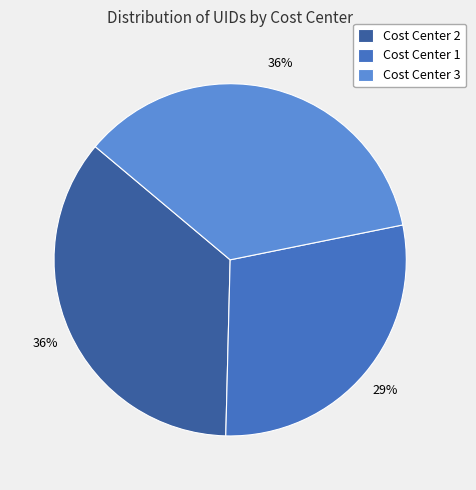

Between Cost Center 2 and Cost Center 1, which is larger?

Cost Center 2